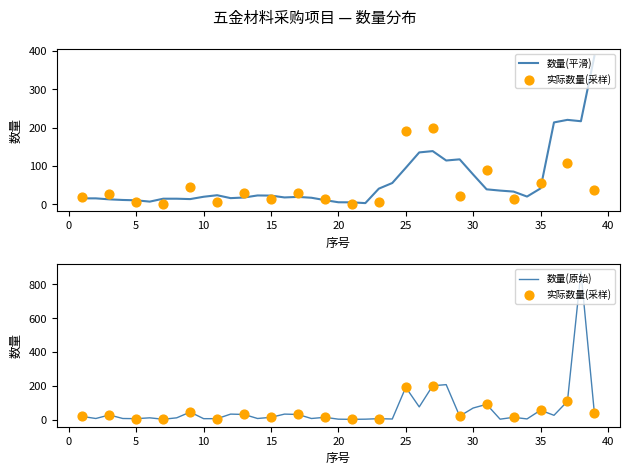

Between 8 and 33, which is larger?

33